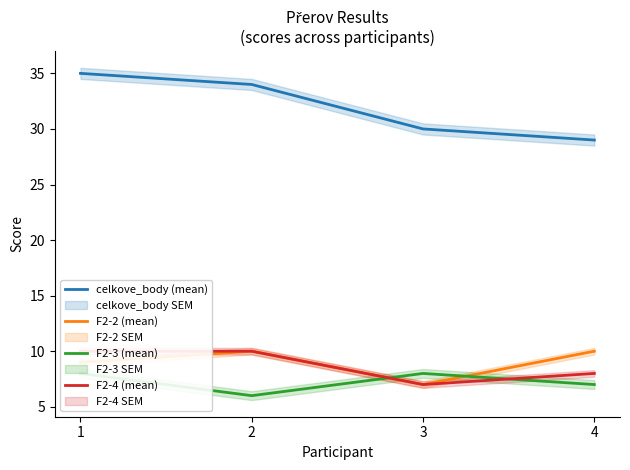

True or false: F2-2 (mean) and celkove_body (mean) intersect in this chart.

False